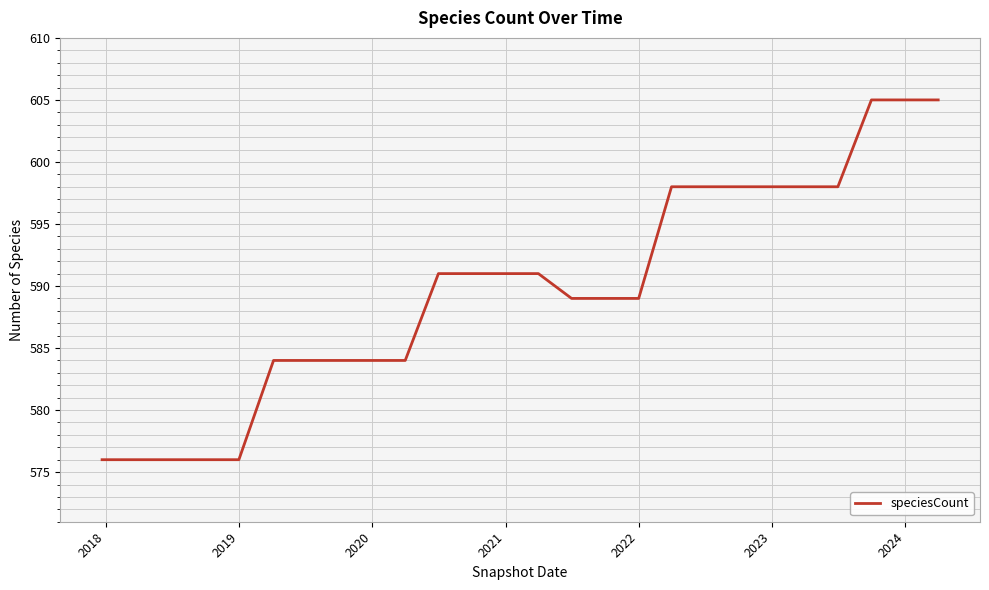

What is the greatest value displayed?

605